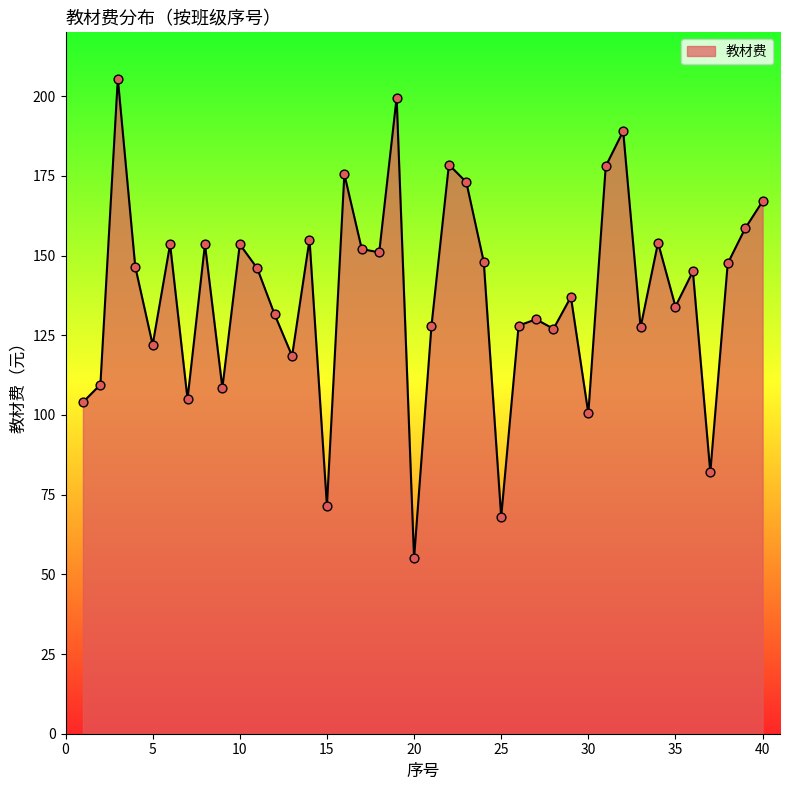

What is the smallest value displayed?

55.0